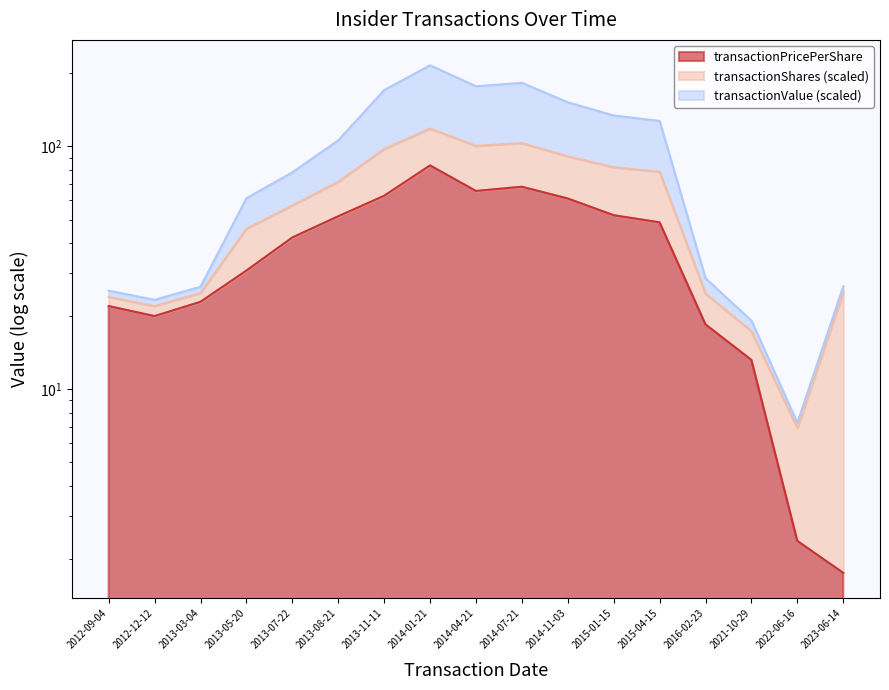

At which category is the sum across all series the highest?

2014-01-21